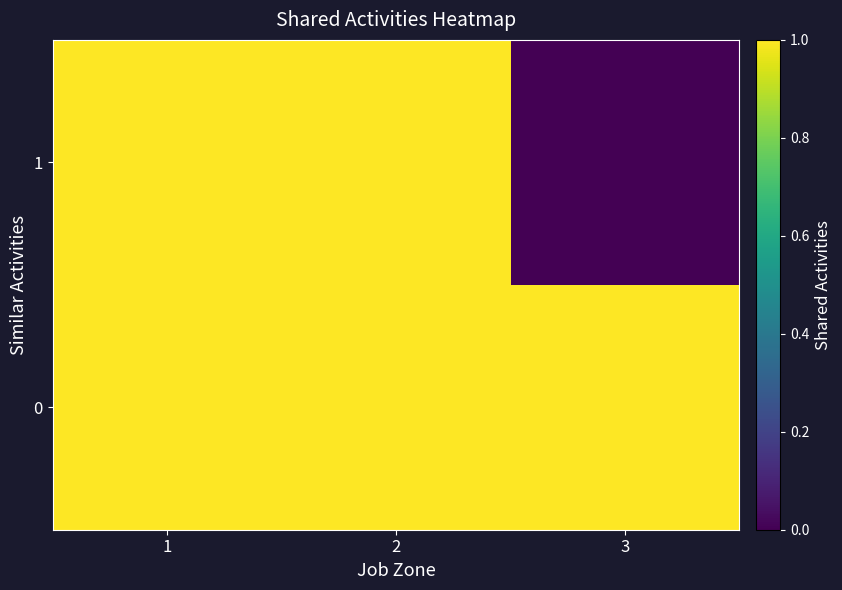

Reading left to right, list all the values displayed in this chart.

0: 1=1	2=1	3=1
1: 1=1	2=1	3=0